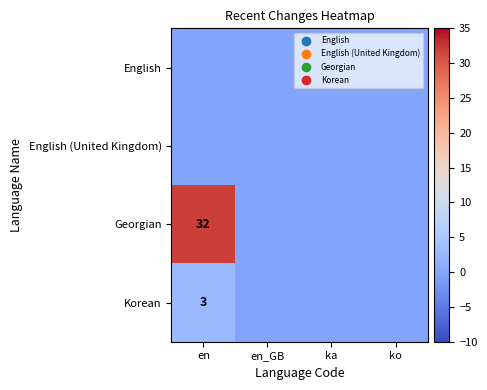

The value of Korean at en is 2. True or false?

False